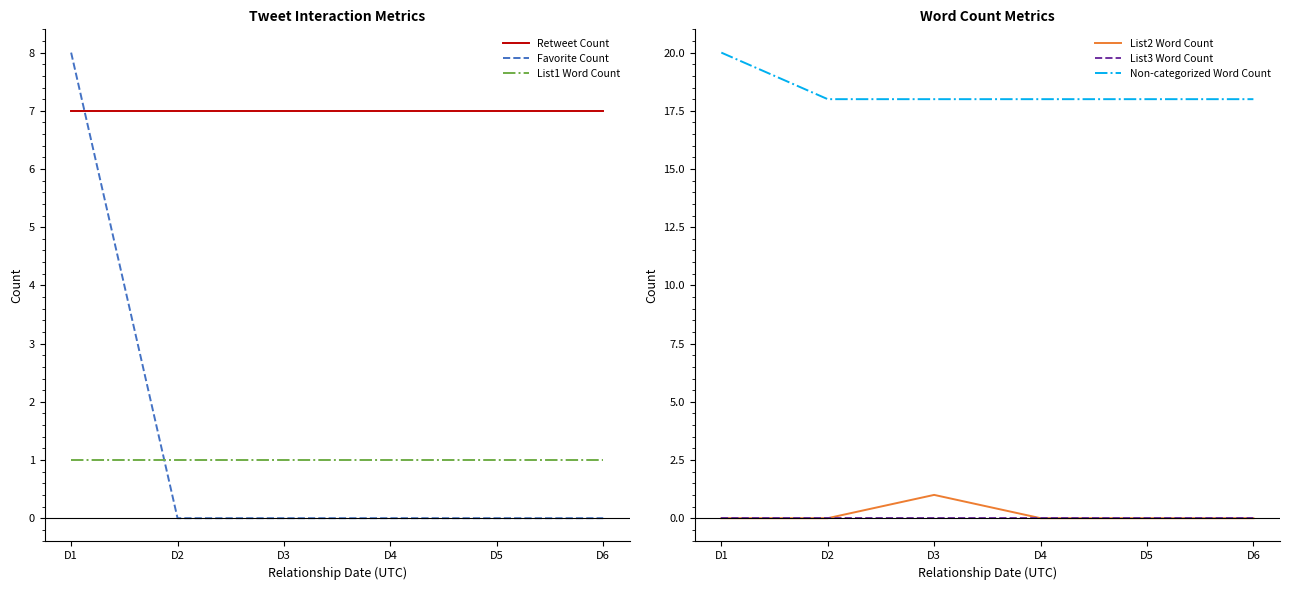

At which category is the sum across all series the highest?

D1